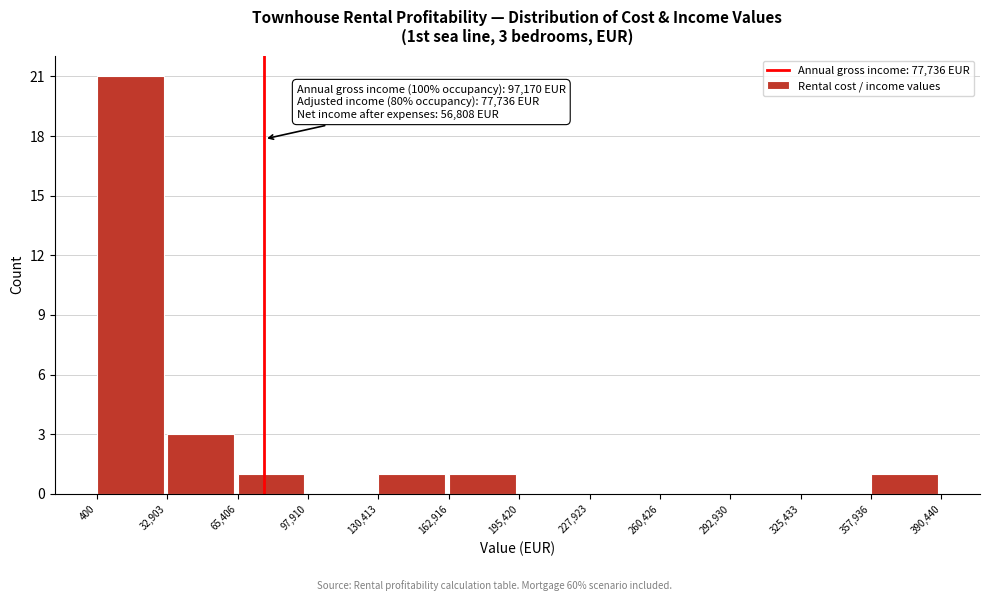

Which range on the x-axis has the tallest bar?

400 to 32,903